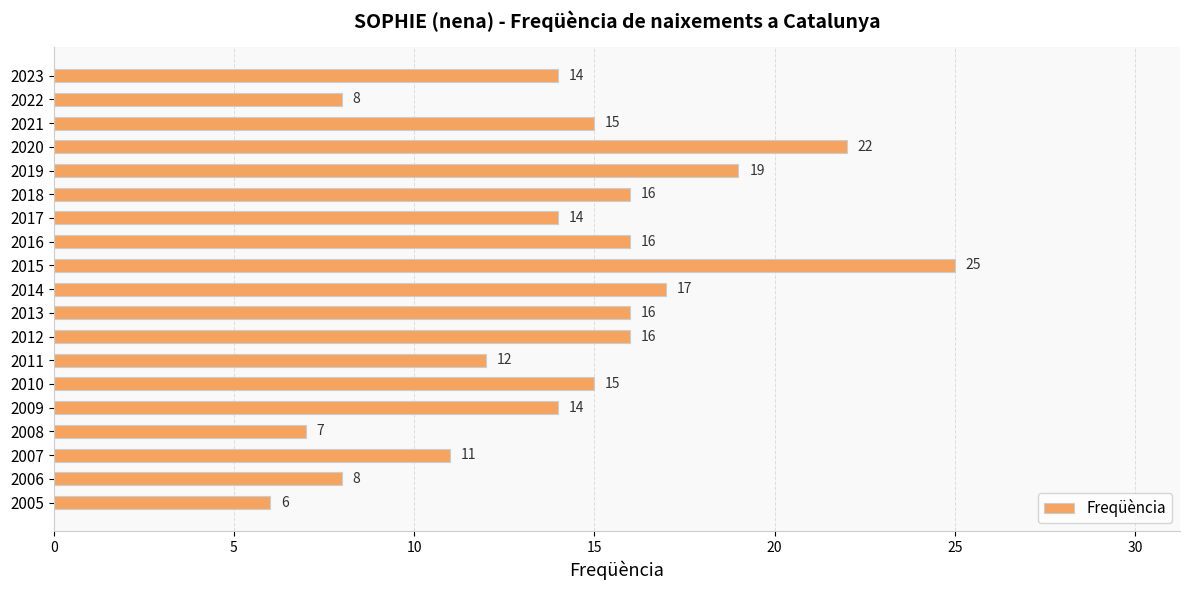

True or false: the data shows 15 at 2010.

True